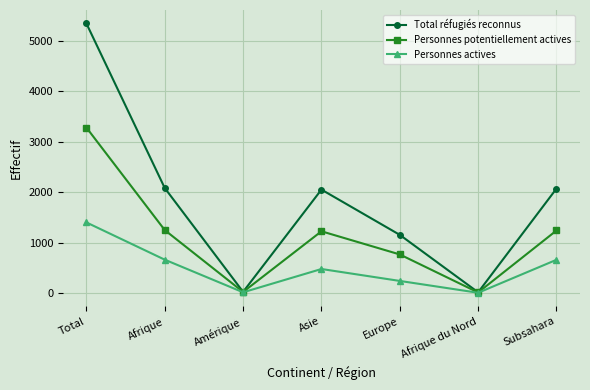

Which category has the highest value in the Total réfugiés reconnus series?

Total